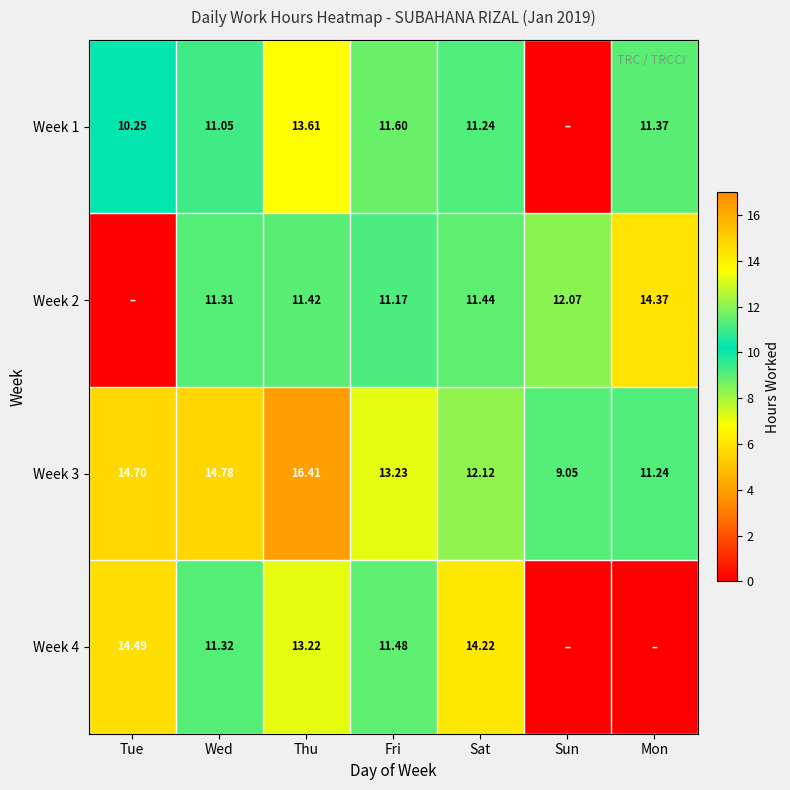

What is the sum of the Week 2 values at Wed and Fri?

22.5